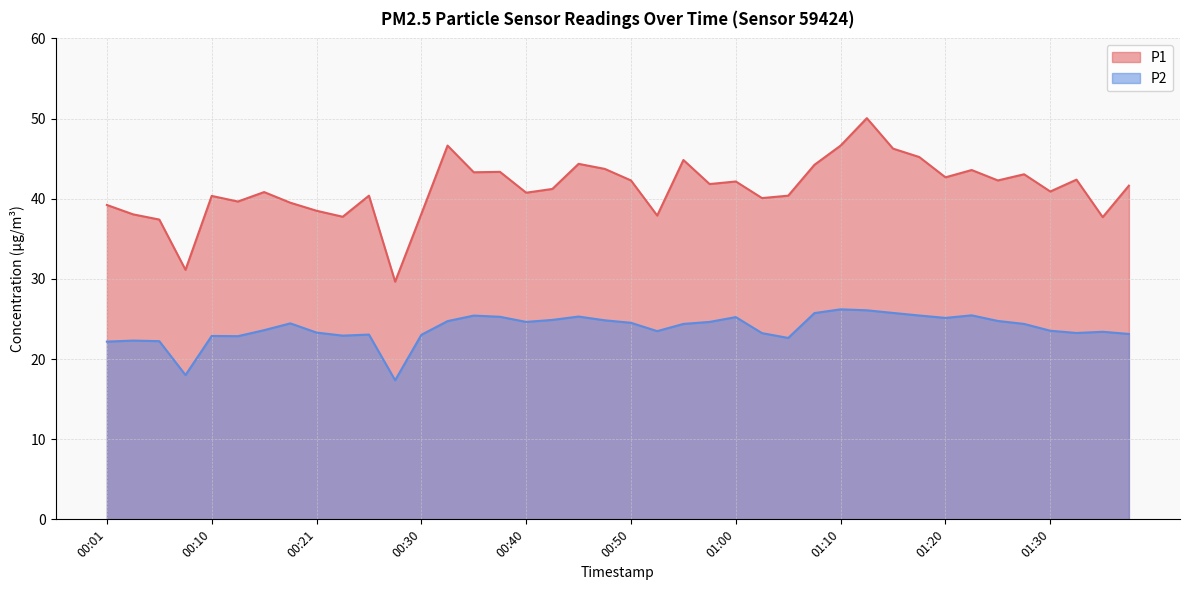

At which category is the sum across all series the highest?

01:13